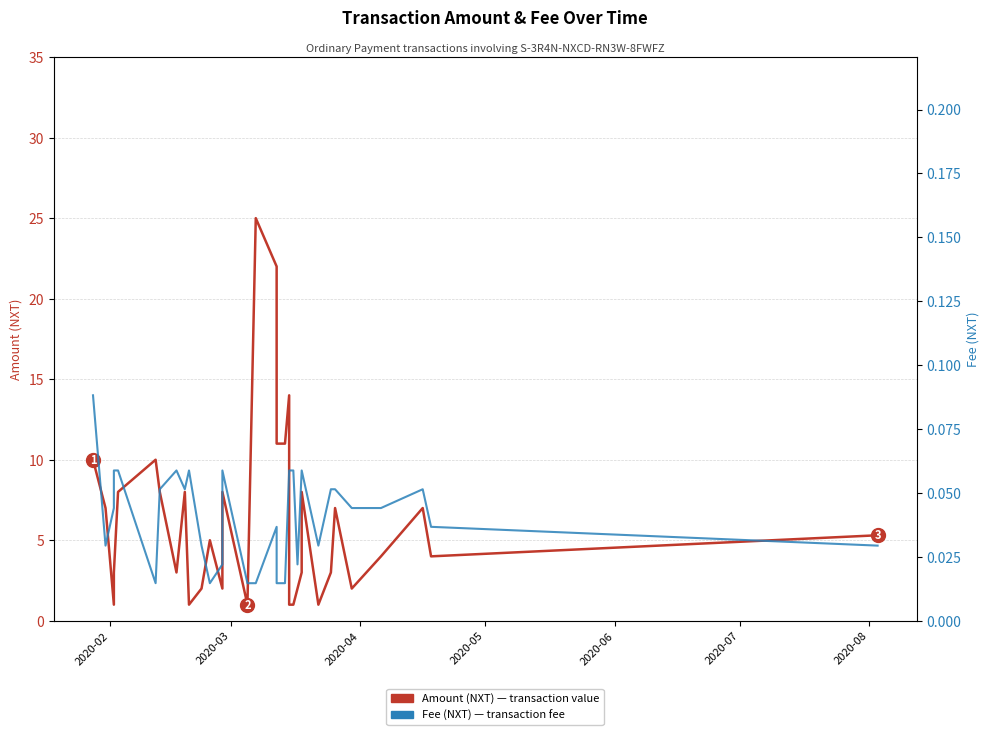

True or false: Amount (NXT) and Fee (NXT) intersect in this chart.

False